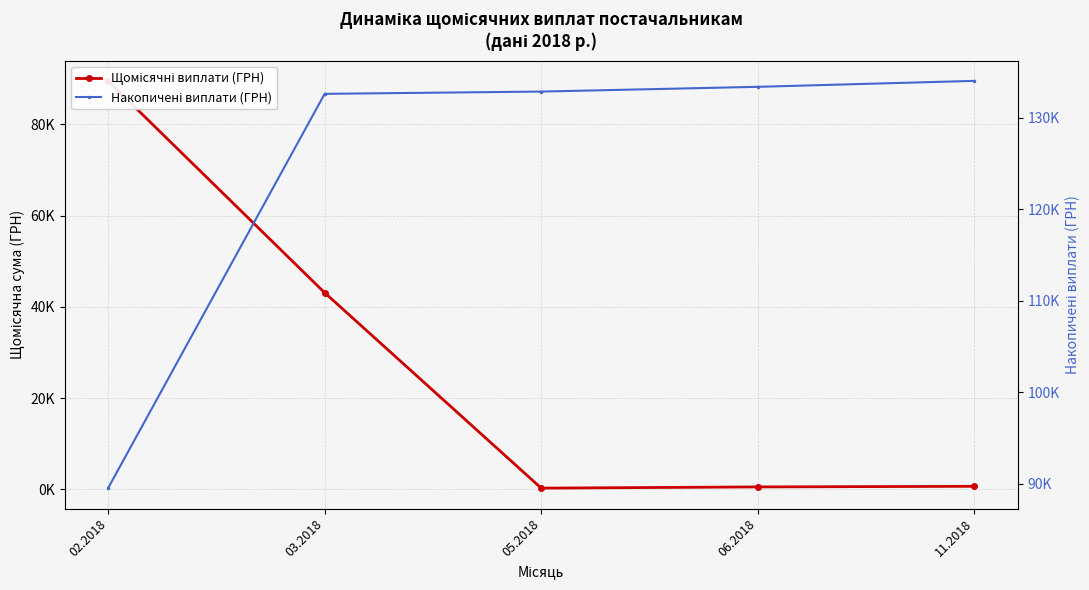

Reading left to right, list all the values displayed in this chart.

Щомісячні виплати (ГРН): 89525.1	43089.1	249.2	518.6	650.0
Накопичені виплати (ГРН): 89525.1	132614.2	132863.4	133382.0	134032.0